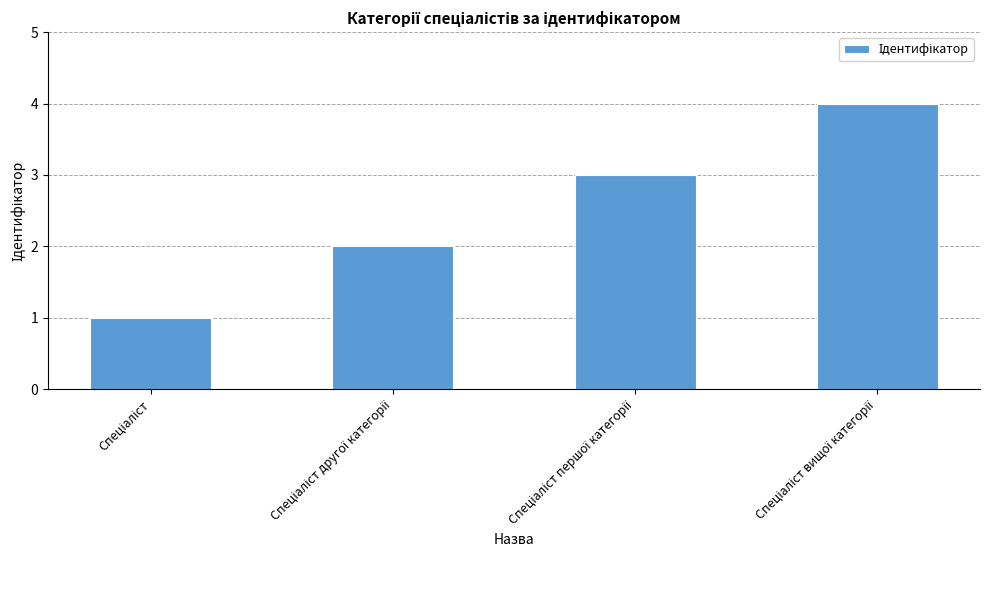

What is the greatest value displayed?

4